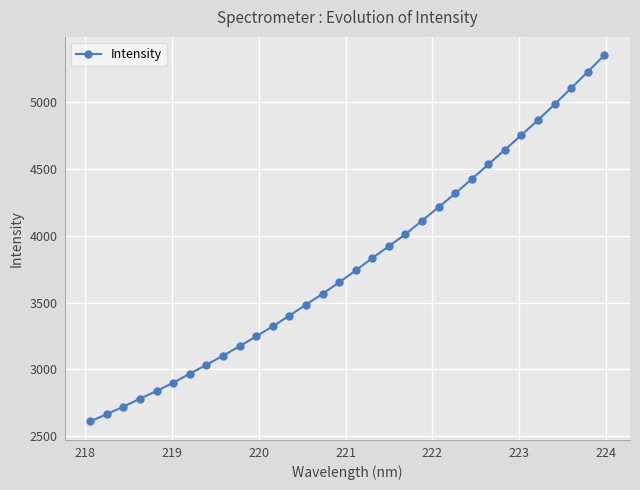

What is the difference between the maximum and minimum values?

2741.1